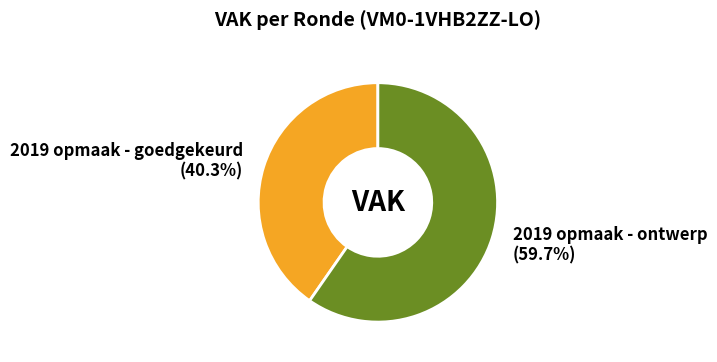

To the nearest percent, what is the combined percentage of 2019 opmaak - goedgekeurd and 2019 opmaak - ontwerp?

100%